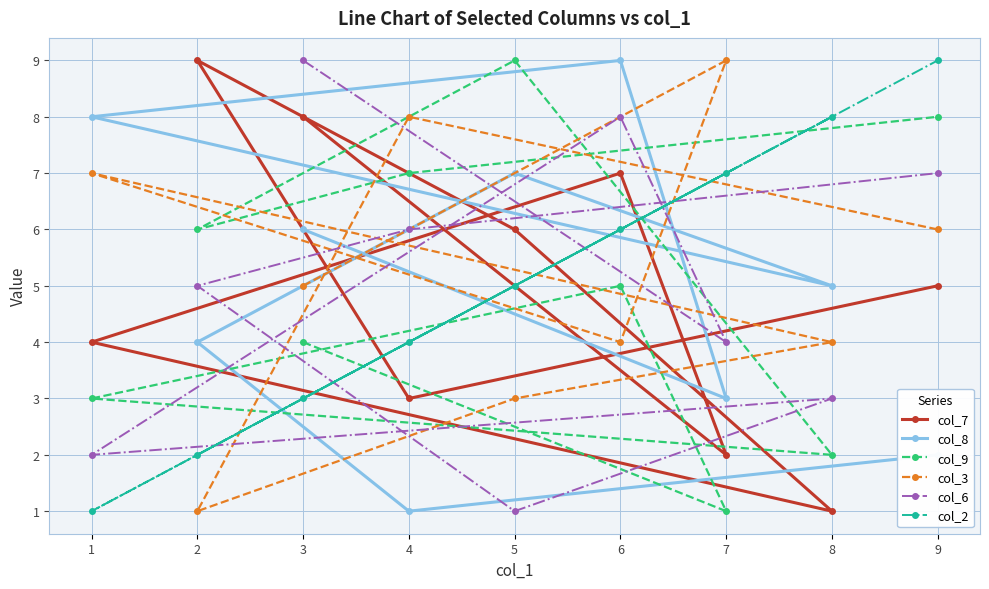

Reading left to right, what are all the values shown in this chart?

col_7: 1=4	2=9	3=8	4=3	5=6	6=7	7=2	8=1	9=5
col_8: 1=8	2=4	3=6	4=1	5=7	6=9	7=3	8=5	9=2
col_9: 1=3	2=6	3=4	4=7	5=9	6=5	7=1	8=2	9=8
col_3: 1=7	2=1	3=5	4=8	5=3	6=4	7=9	8=4	9=6
col_6: 1=2	2=5	3=9	4=6	5=1	6=8	7=4	8=3	9=7
col_2: 1=1	2=2	3=3	4=4	5=5	6=6	7=7	8=8	9=9